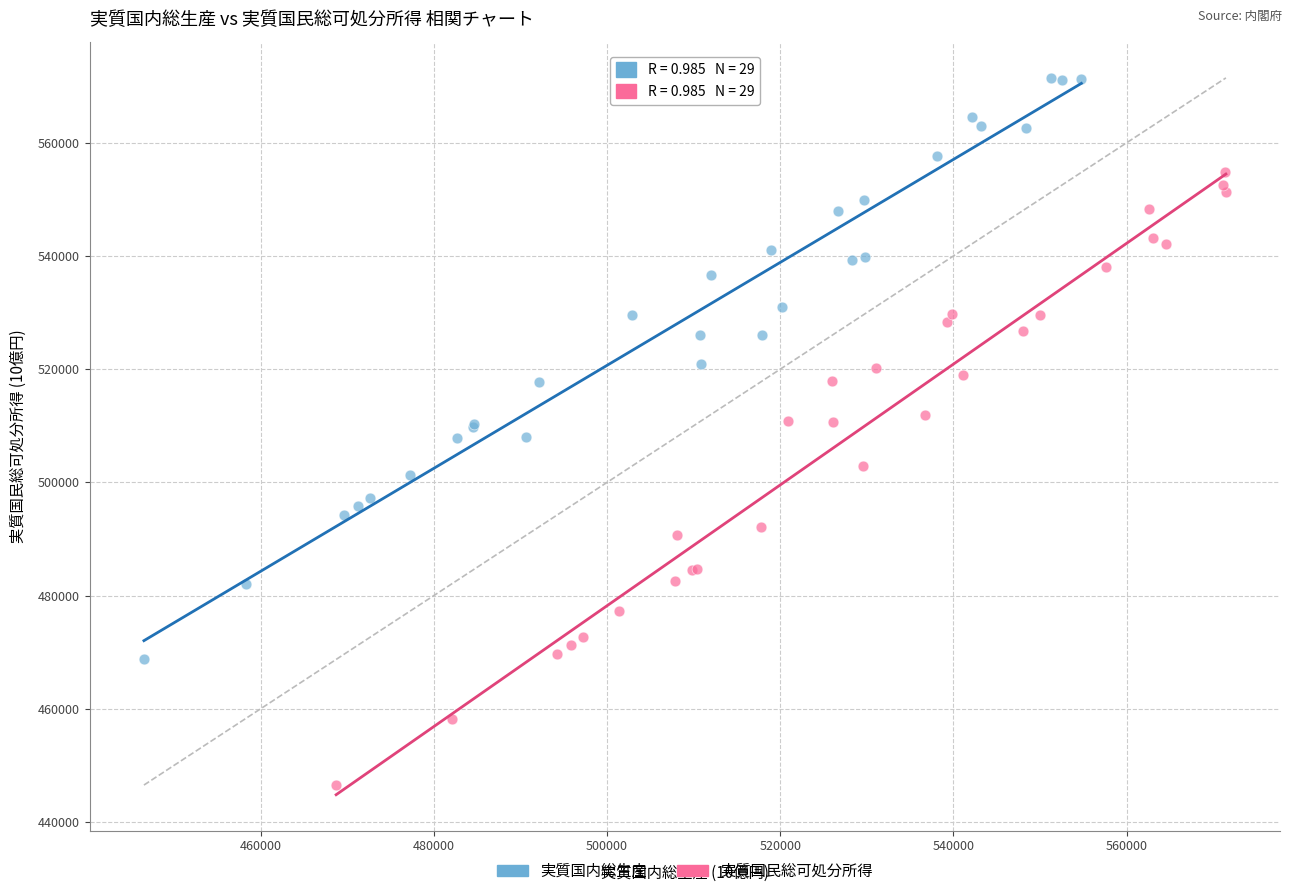

Which series has the widest spread of Y values?

実質国民総可処分所得